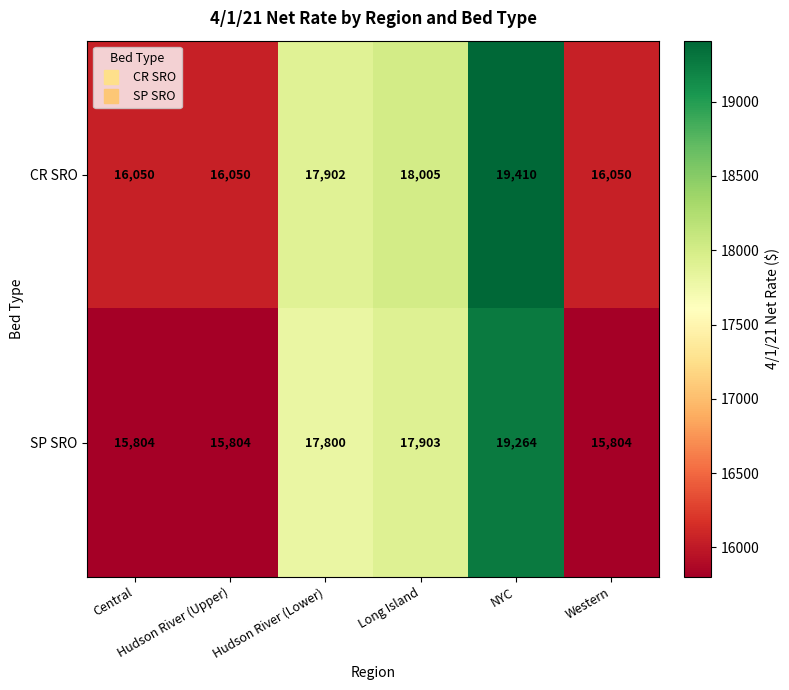

How many series are shown in this chart?

2